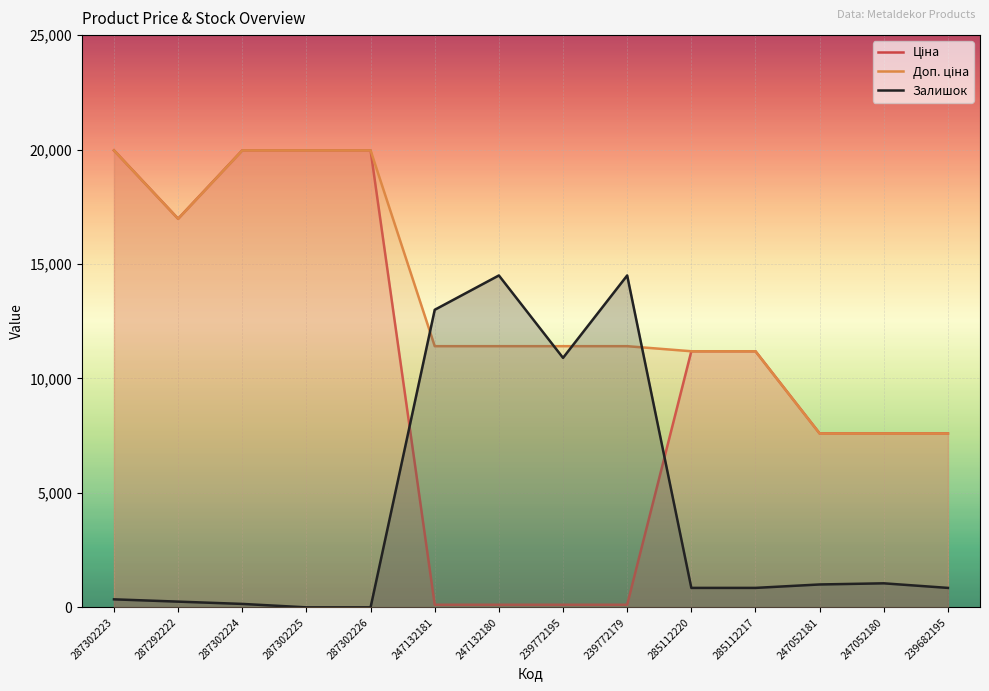

Does the chart display data point markers on the line(s)?

No